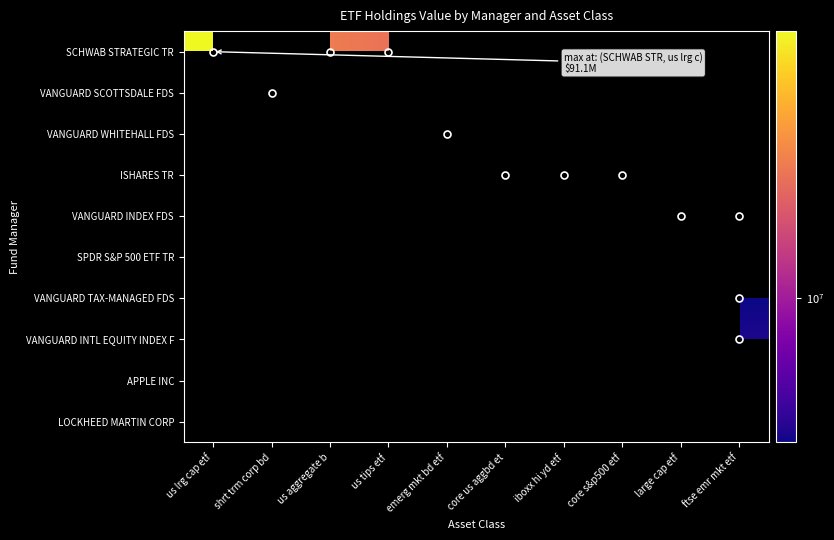

At which label is SCHWAB STRATEGIC TR closest to 59207500?

us aggregate b